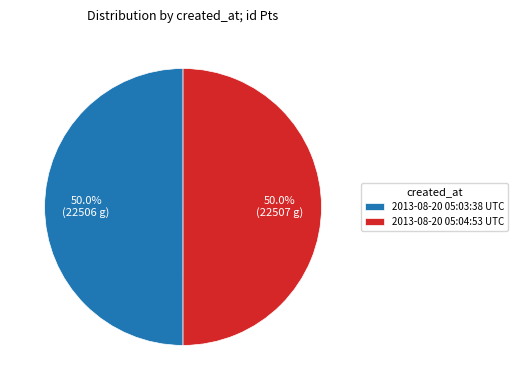

Do 2013-08-20 05:04:53 UTC and 2013-08-20 05:03:38 UTC together represent more than half of the pie?

Yes